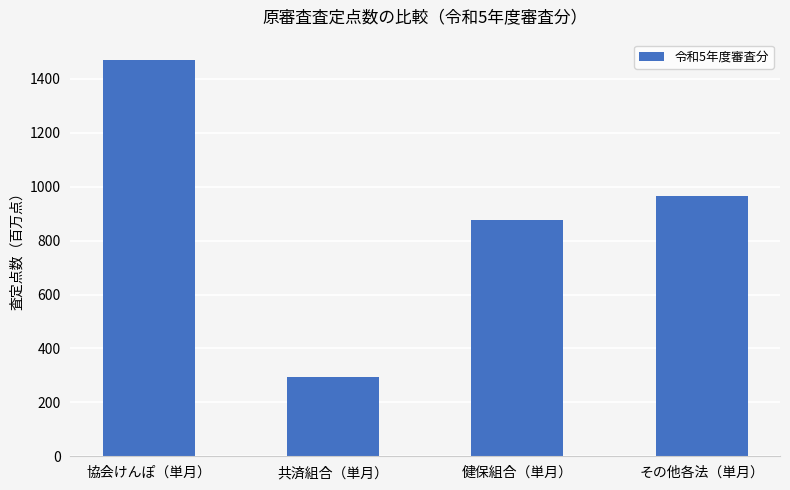

Rank the categories by value from highest to lowest.

協会けんぽ（単月）, その他各法（単月）, 健保組合（単月）, 共済組合（単月）